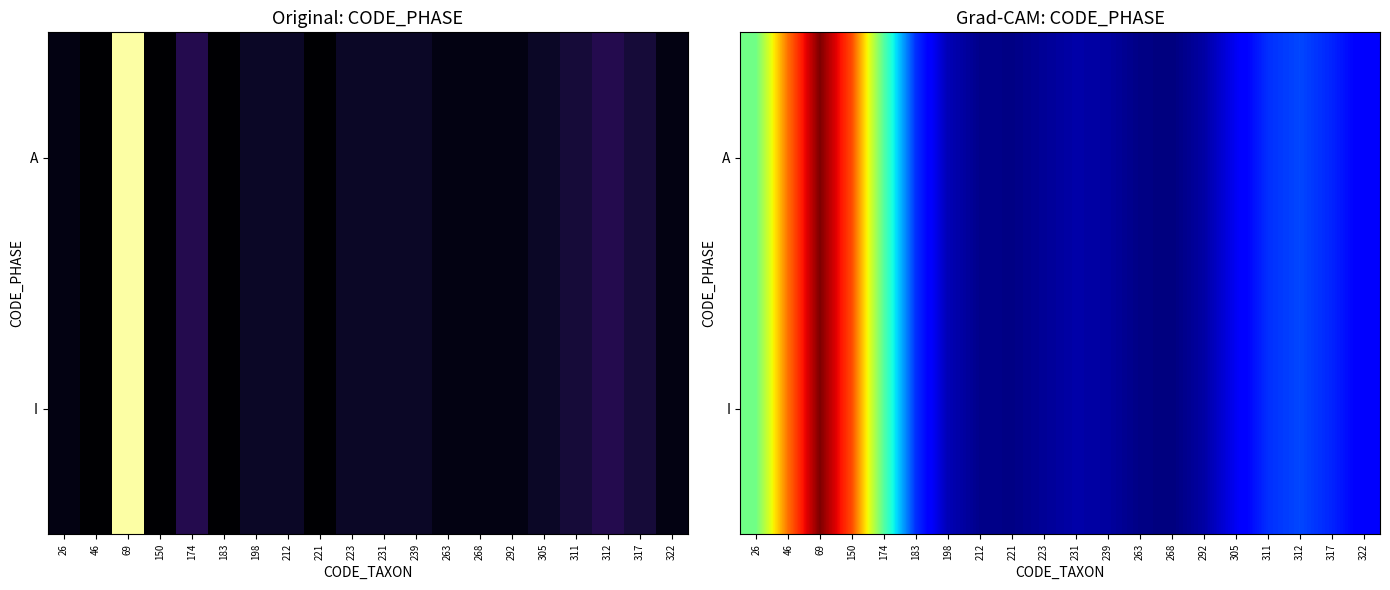

What is the lowest value of the A series?

1.4